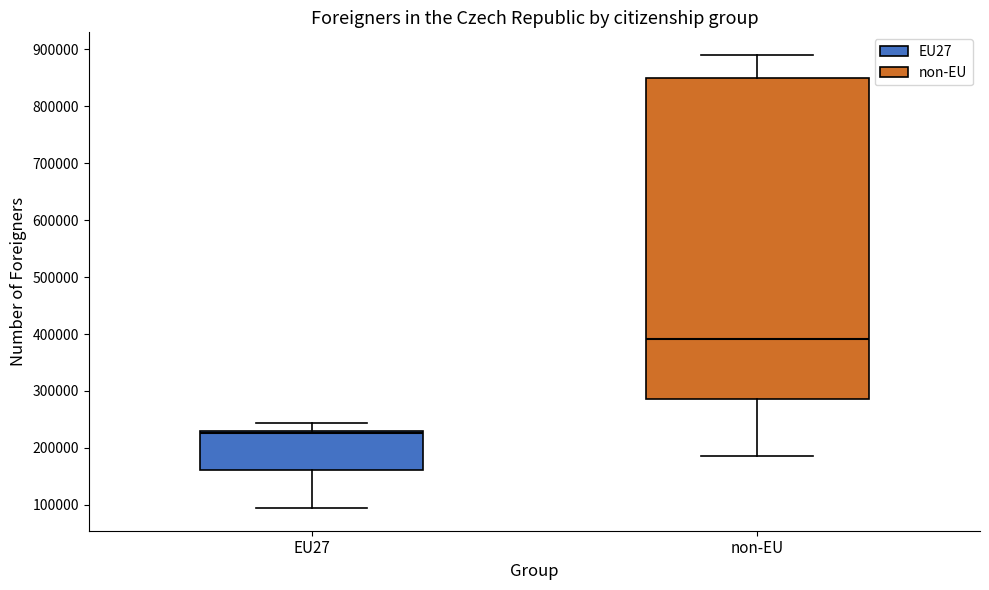

Reading left to right, transcribe this box plot: for each box, give where its median line is, the range the box spans, and where its two whiskers end, as read against the y-axis. The values are not printed on the chart, so give them approximately, as read against the axis.

EU27: median 230000 (just below the box's upper edge), box 160000 to 230000, whiskers 90000 to 240000
non-EU: median 390000, box 290000 to 850000, whiskers 190000 to 890000